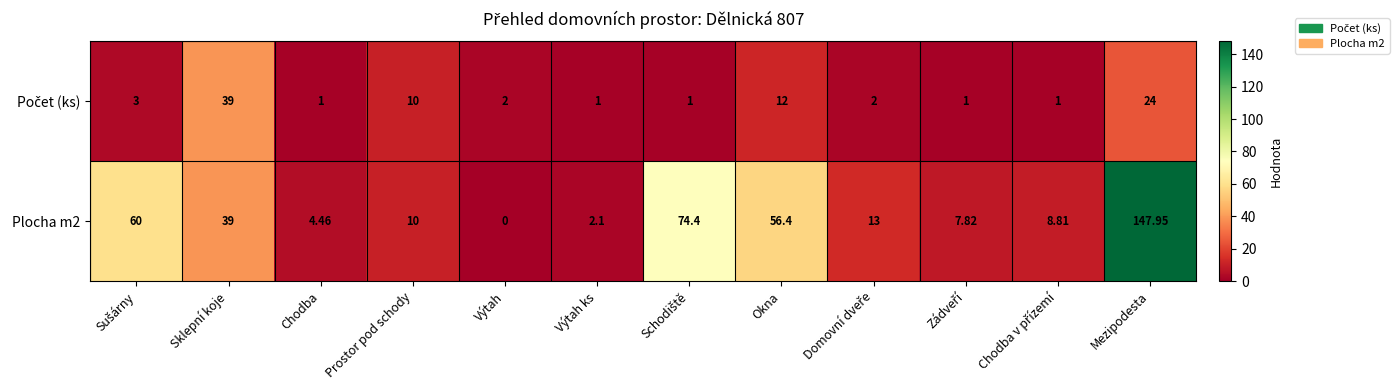

Which category has the lowest value in the Plocha m2 series?

Výtah